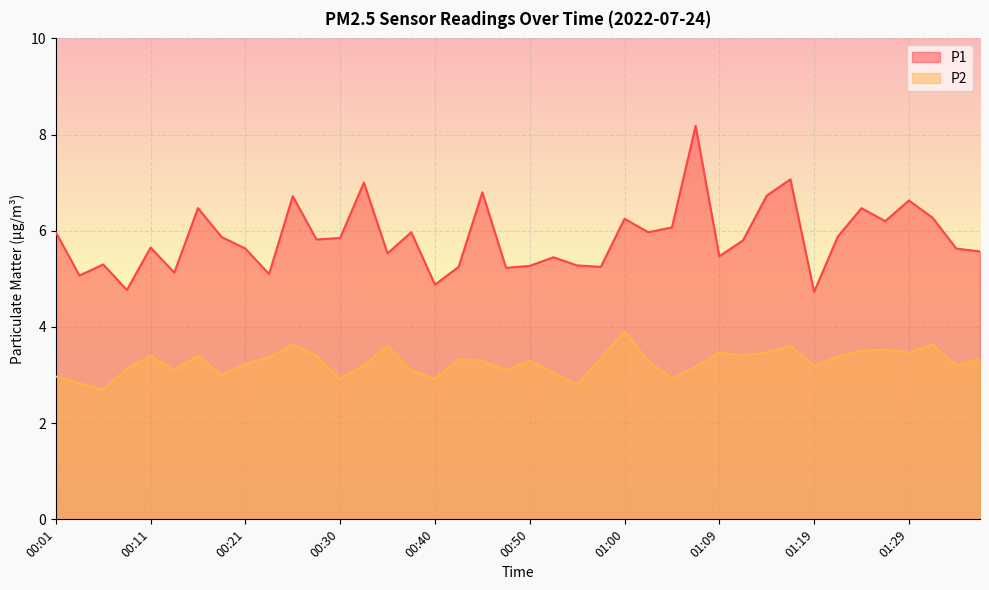

Rank the categories by P2 value from lowest to highest.

00:06, 00:55, 00:04, 00:30, 00:40, 01:05, 00:01, 00:18, 00:52, 00:13, 00:38, 00:47, 00:09, 01:07, 00:33, 01:19, 01:34, 00:21, 00:45, 00:50, 01:02, 00:43, 01:36, 00:57, 00:23, 01:22, 00:11, 00:16, 00:28, 01:12, 01:09, 01:14, 01:29, 01:24, 01:26, 00:35, 01:17, 00:26, 01:31, 01:00